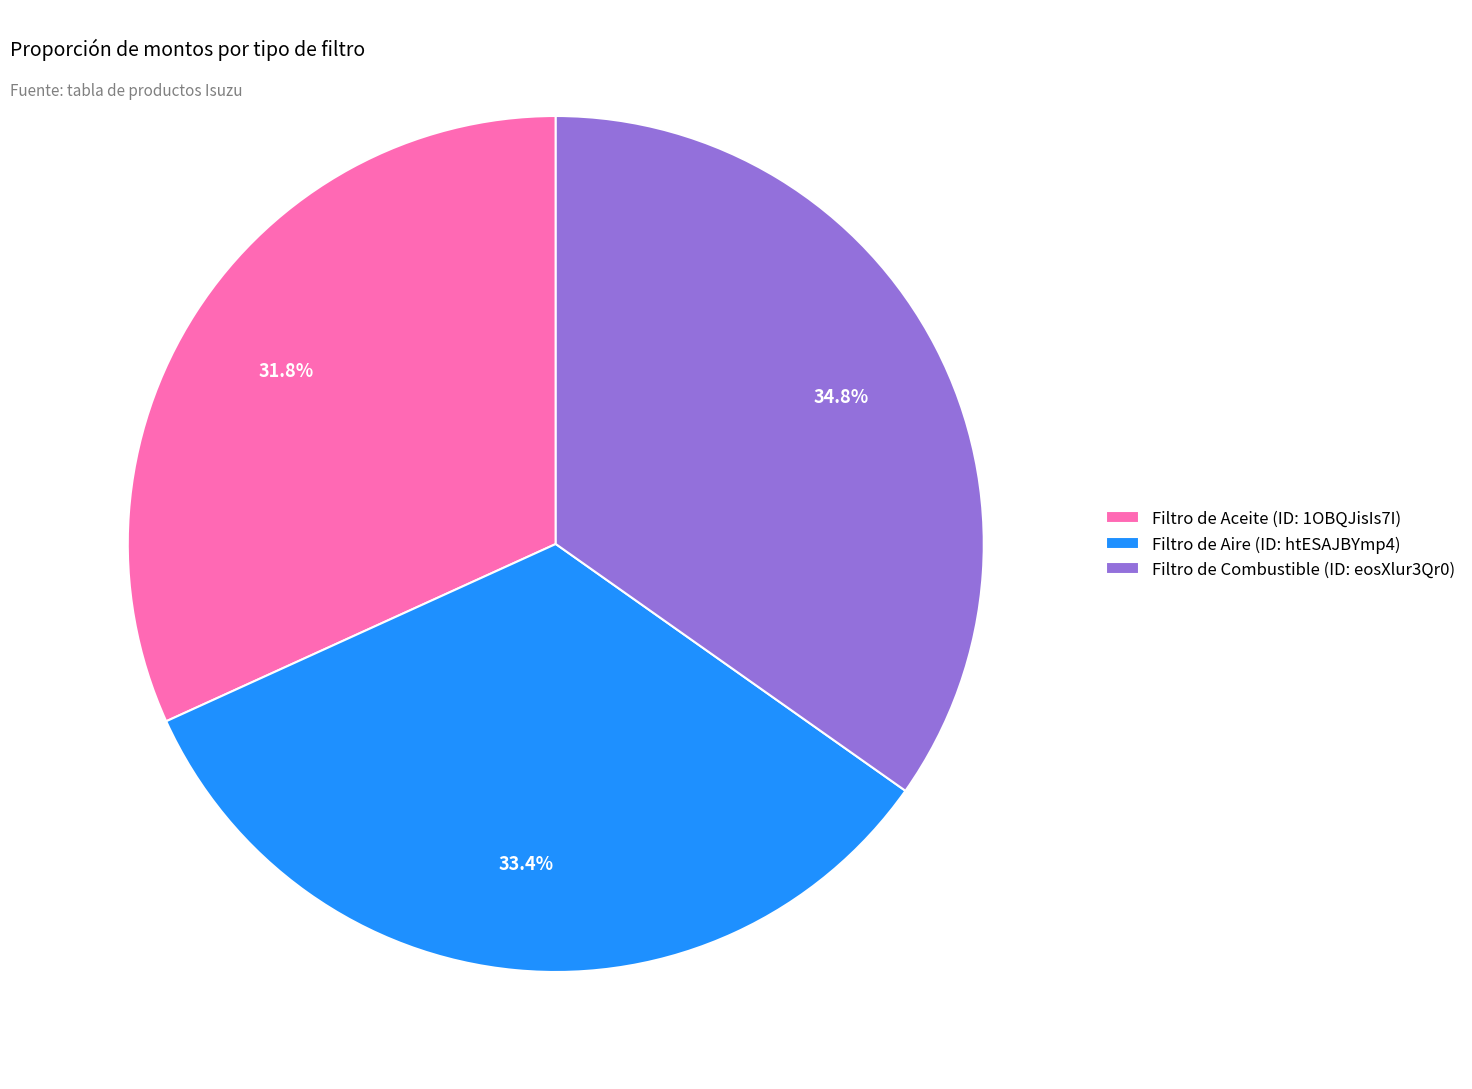

Which slice is the smallest?

Filtro de Aceite (ID: 1OBQJisIs7I)